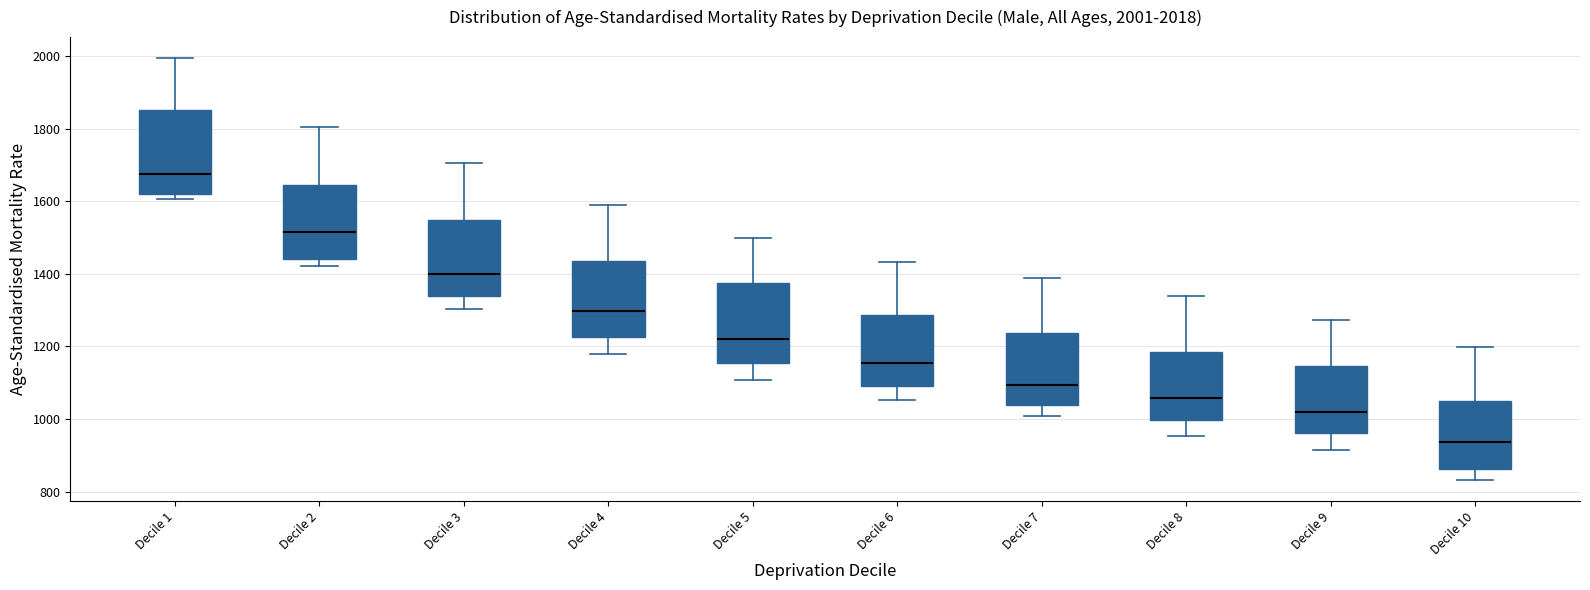

Which box's median line is the lowest?

Decile 10